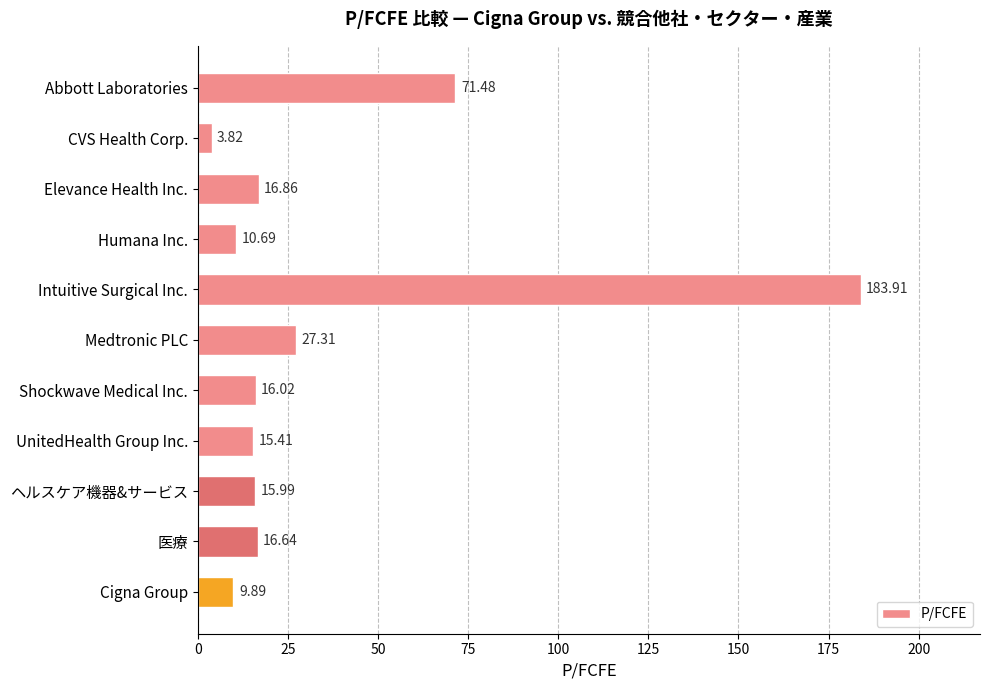

Which has a higher value, ヘルスケア機器&サービス or CVS Health Corp.?

ヘルスケア機器&サービス